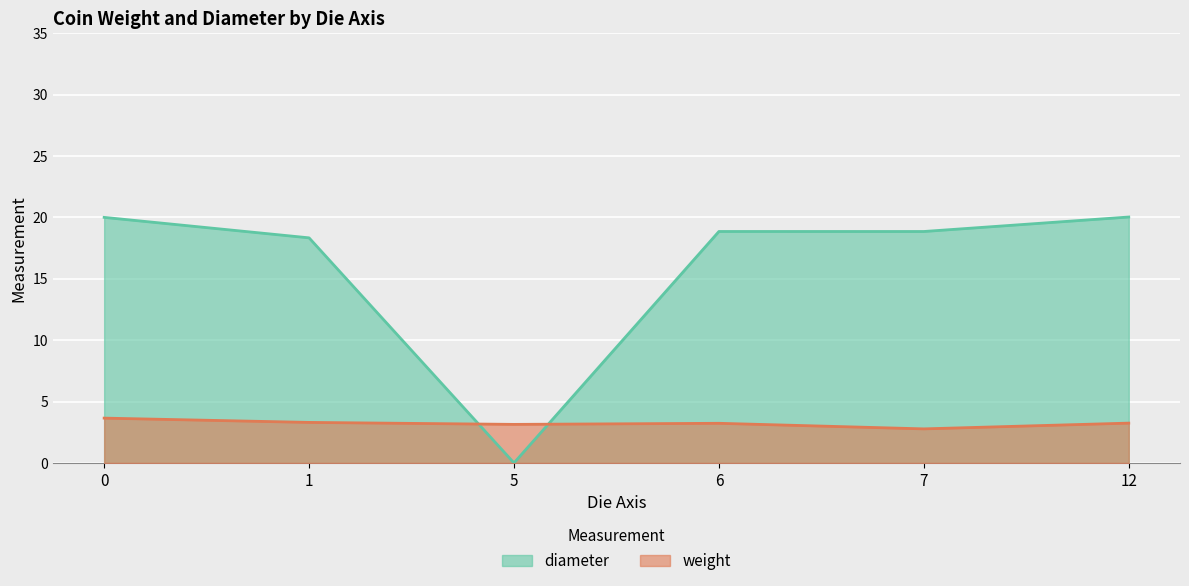

Which series has the widest spread of values?

diameter